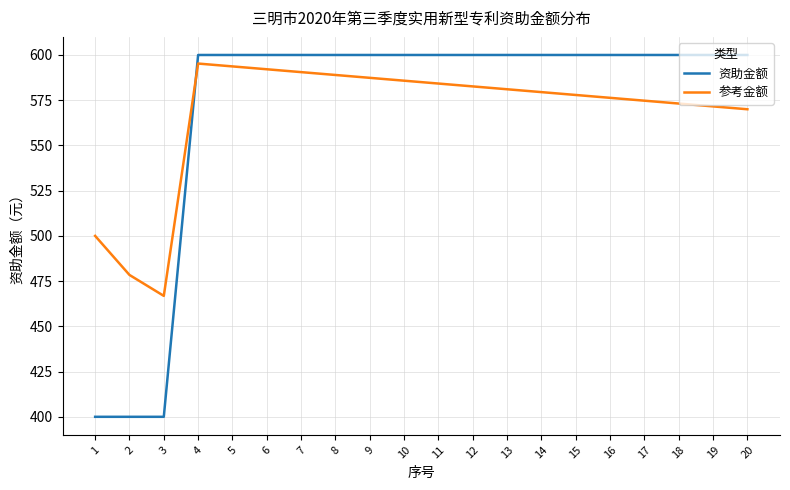

What is the average value of the 资助金额 series?

570.0